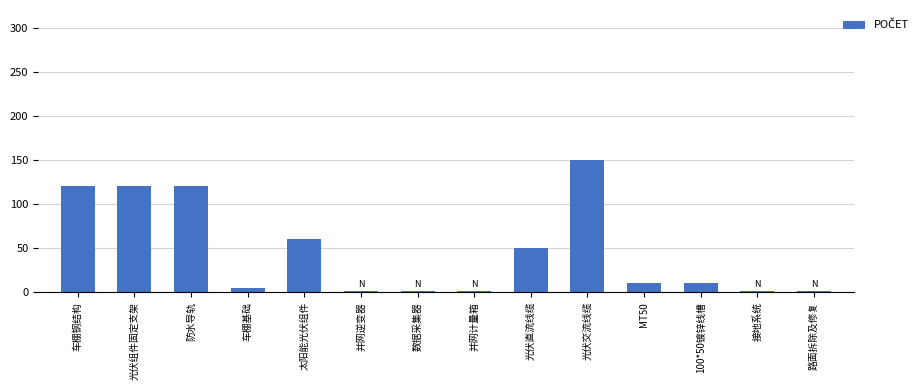

The value at 光伏交流线缆 is 258. True or false?

False